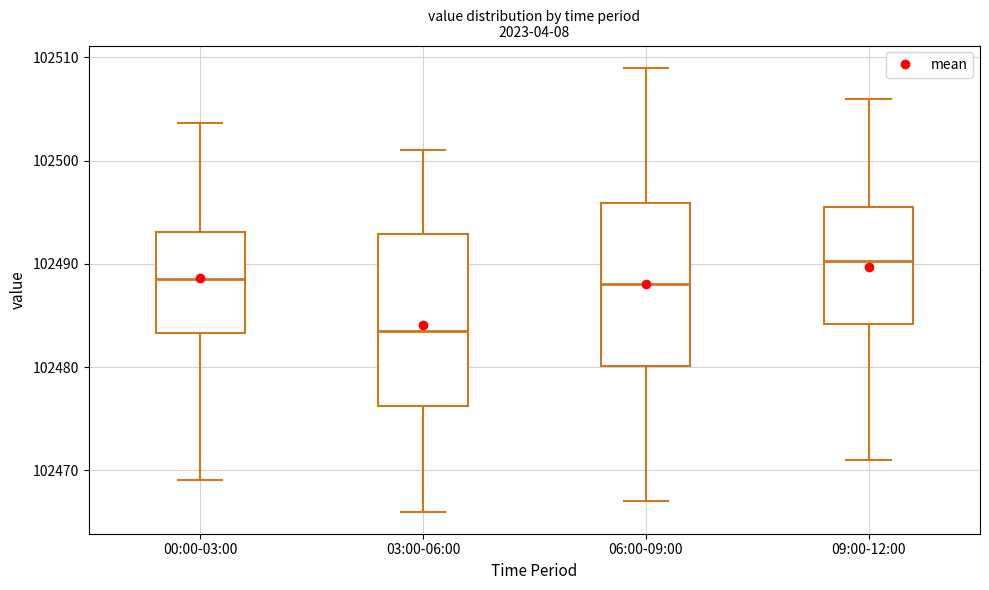

Where does the upper whisker of the box for 00:00-03:00 end on the y-axis? The values are not printed on the chart, so give them approximately, as read against the axis.

102504